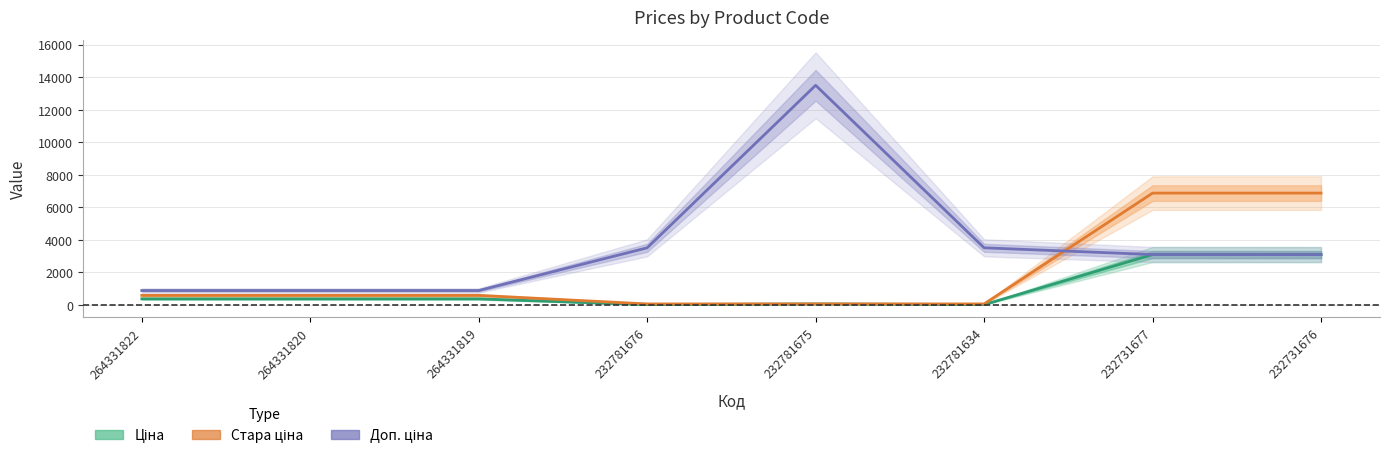

True or false: Доп. ціна has a value of 3508.0 at 232781634.

True